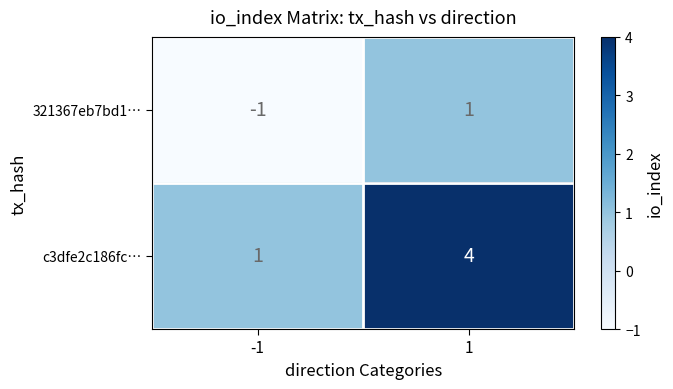

Which series has the largest range (max minus min)?

c3dfe2c186fc…